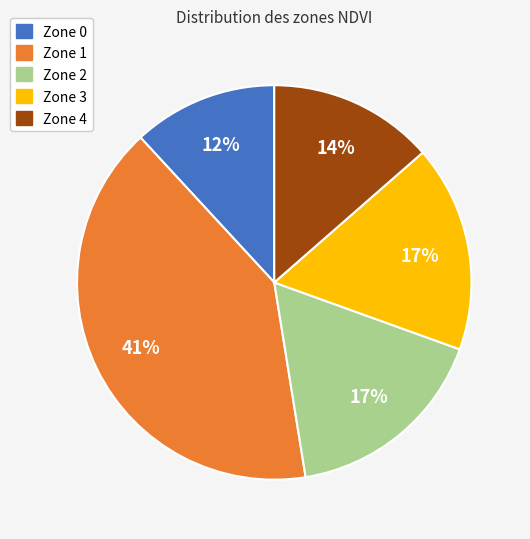

Which has a higher value, Zone 3 or Zone 4?

Zone 3